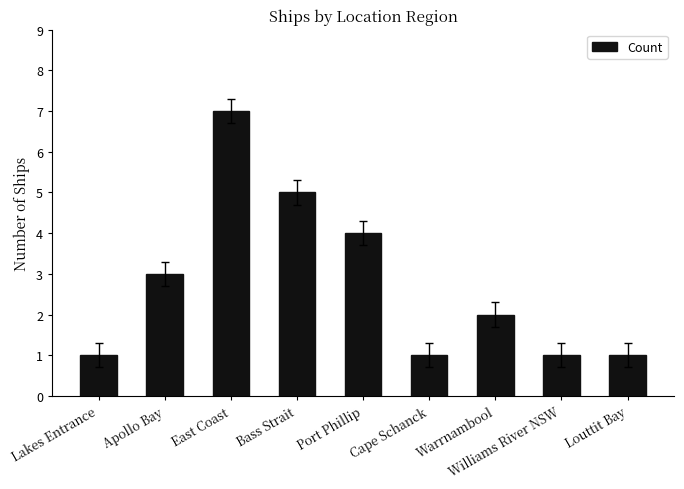

What is the change in value from East Coast to Williams River NSW?

-6